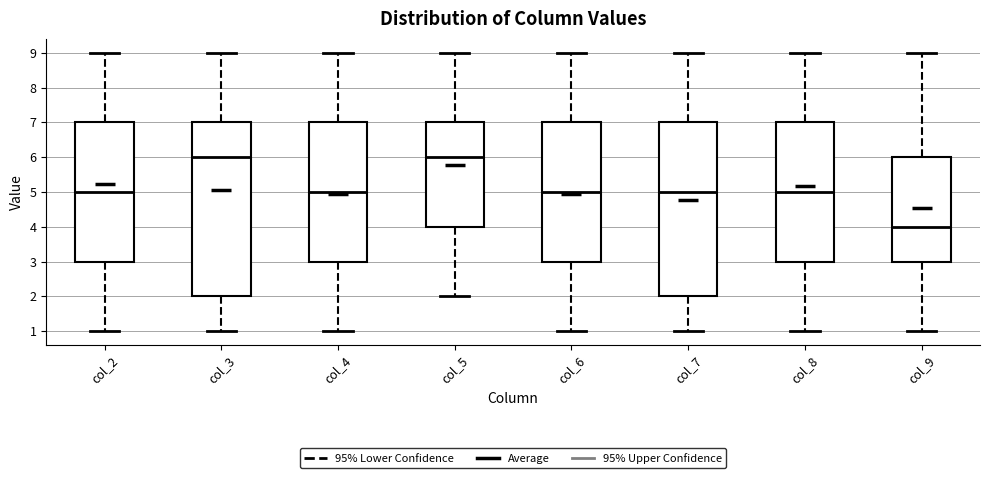

Reading left to right, read every box against the y-axis: the position of its median line, the range the box covers, and the ends of its whiskers. The values are not printed on the chart, so give them approximately, as read against the axis.

col_2: median 5, box 3 to 7, whiskers 1 to 9
col_3: median 6, box 2 to 7, whiskers 1 to 9
col_4: median 5, box 3 to 7, whiskers 1 to 9
col_5: median 6, box 4 to 7, whiskers 2 to 9
col_6: median 5, box 3 to 7, whiskers 1 to 9
col_7: median 5, box 2 to 7, whiskers 1 to 9
col_8: median 5, box 3 to 7, whiskers 1 to 9
col_9: median 4, box 3 to 6, whiskers 1 to 9